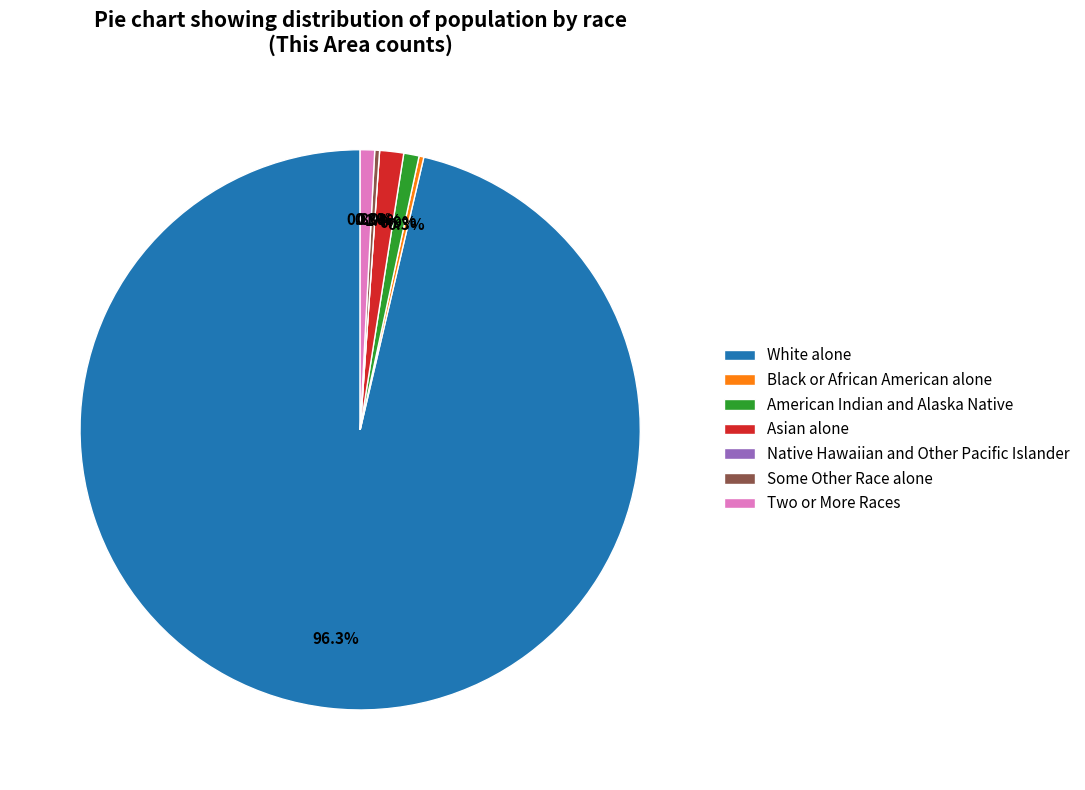

Which slice represents more than half of the pie?

White alone